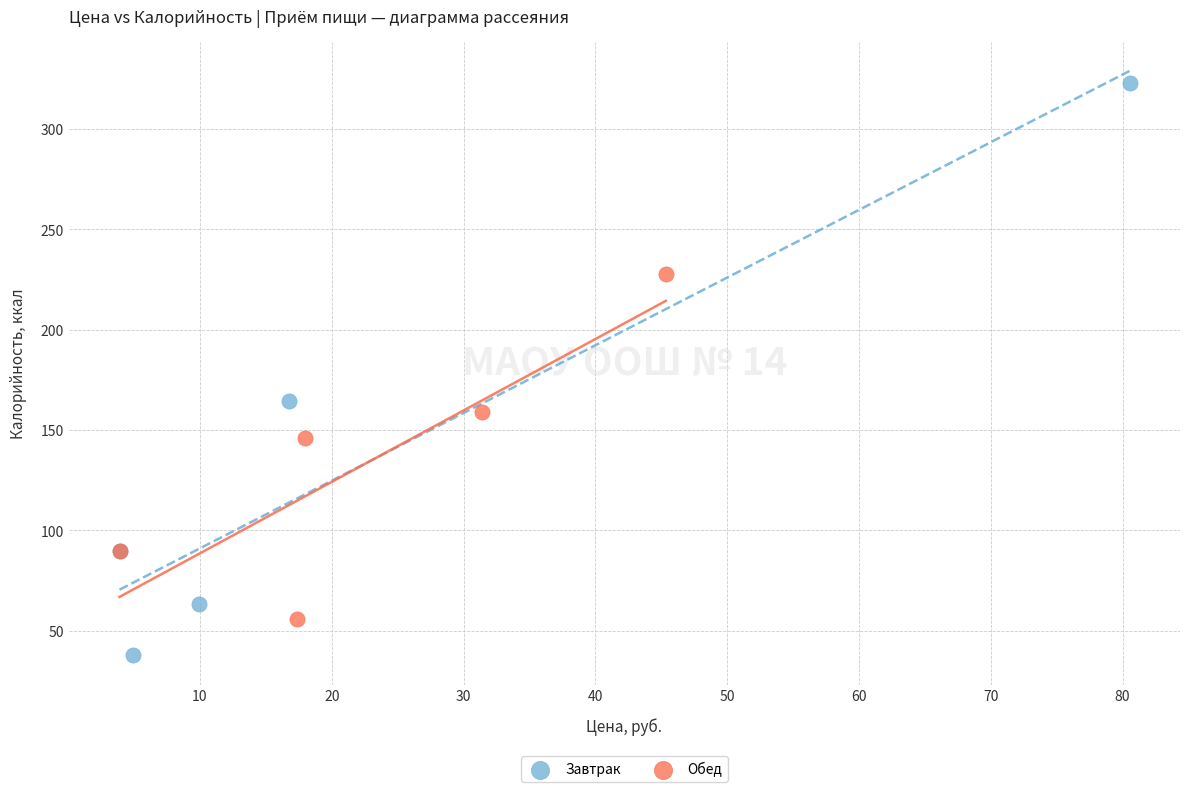

Which series has the widest spread of Y values?

Завтрак